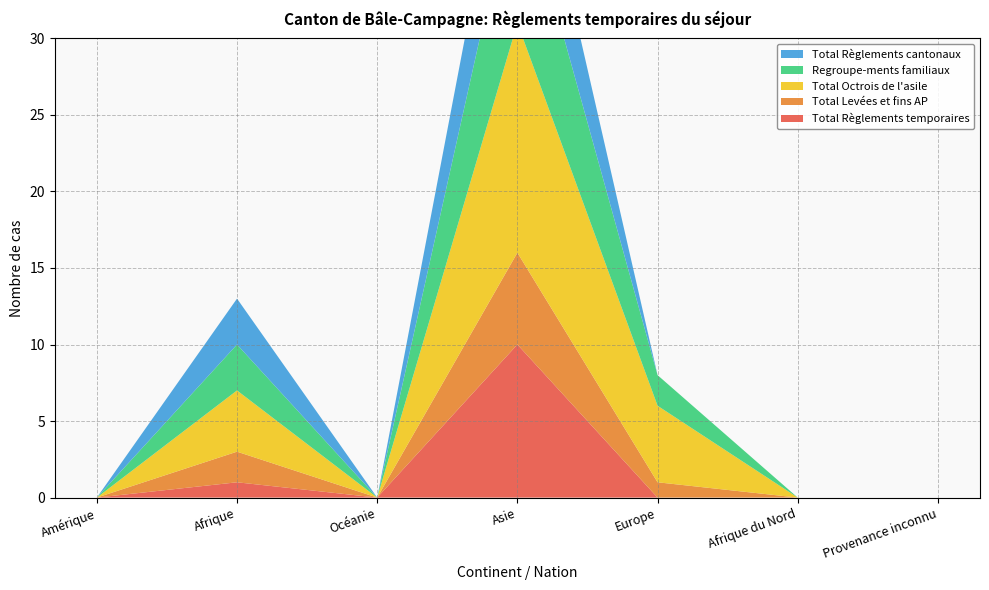

Reading left to right, list all the values displayed in this chart.

Total Règlements temporaires: Amérique=0	Afrique=1	Océanie=0	Asie=10	Europe=0	Afrique du Nord=0	Provenance inconnu=0
Total Levées et fins AP: Amérique=0	Afrique=2	Océanie=0	Asie=6	Europe=1	Afrique du Nord=0	Provenance inconnu=0
Total Octrois de l'asile: Amérique=0	Afrique=4	Océanie=0	Asie=15	Europe=5	Afrique du Nord=0	Provenance inconnu=0
Regroupe-ments familiaux: Amérique=0	Afrique=3	Océanie=0	Asie=10	Europe=2	Afrique du Nord=0	Provenance inconnu=0
Total Règlements cantonaux: Amérique=0	Afrique=3	Océanie=0	Asie=7	Europe=0	Afrique du Nord=0	Provenance inconnu=0